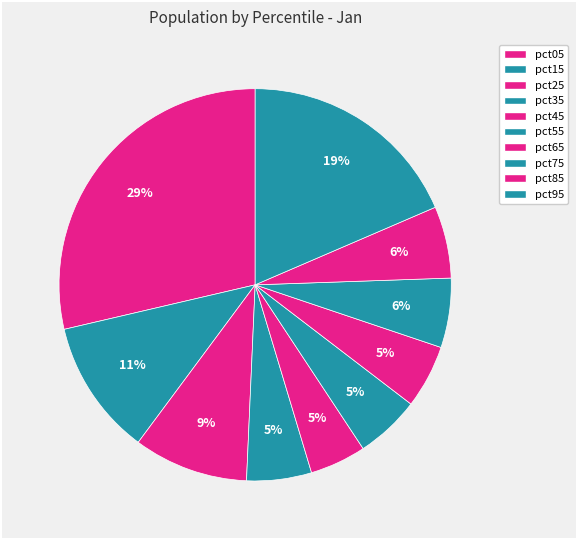

How many slices are in this pie chart?

10